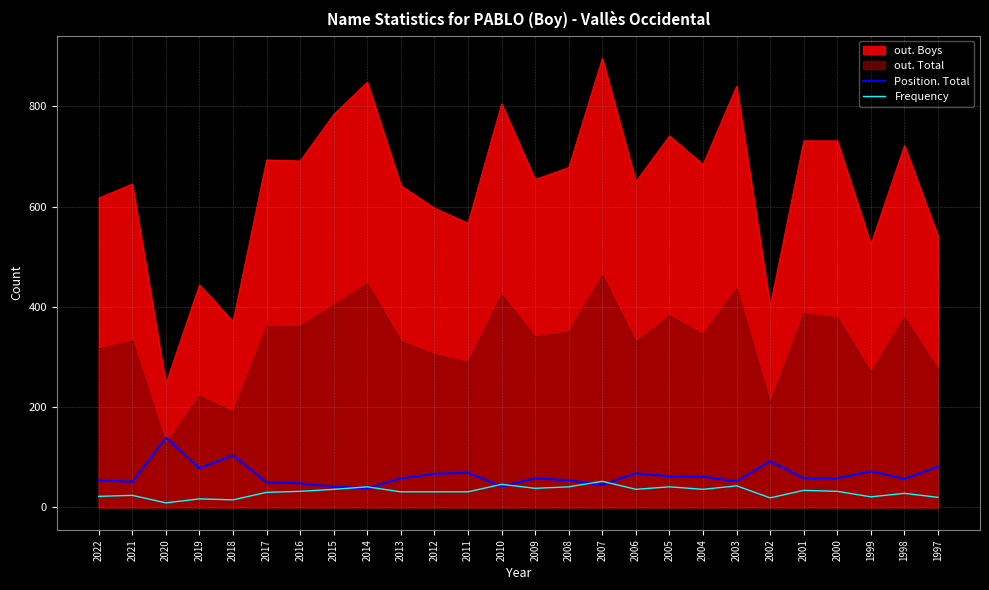

At which label does Frequency reach its peak?

2007